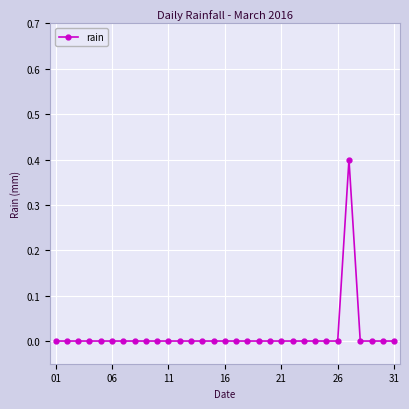

What is the sum of all values?

0.4